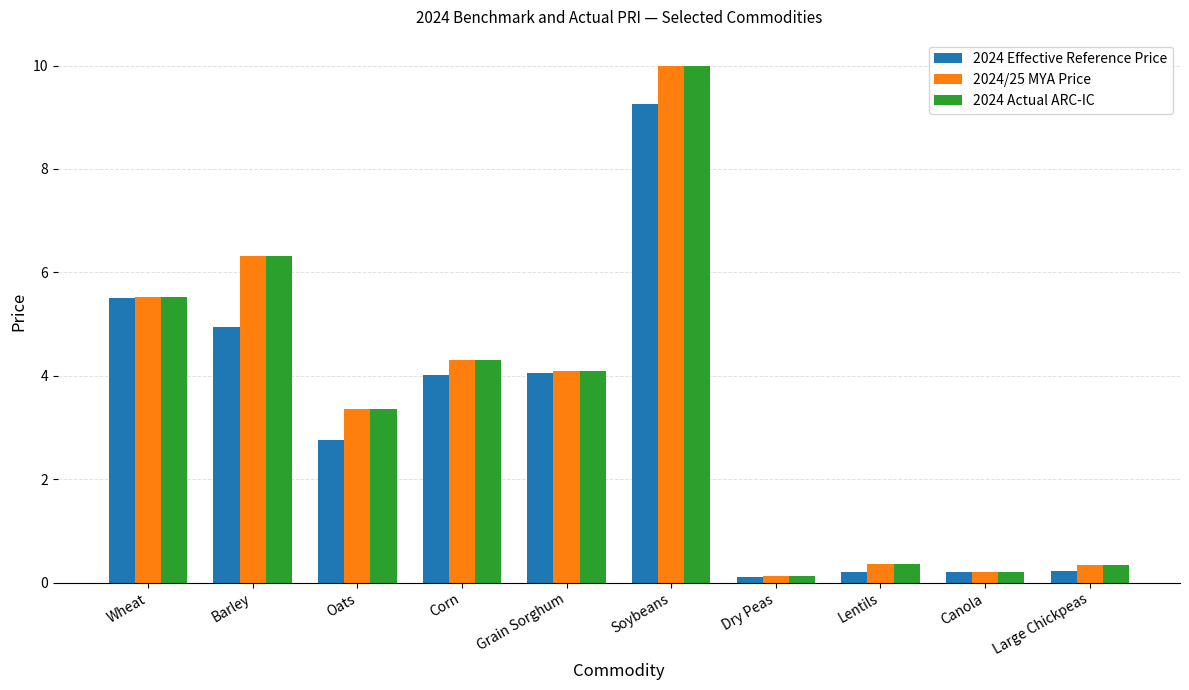

What is the difference between the 2024 Actual ARC-IC values at Canola and Grain Sorghum?

3.9